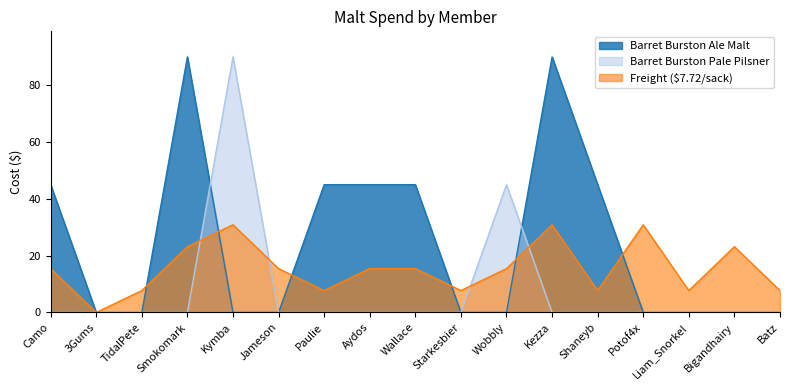

How many data points in Barret Burston Pale Pilsner are above 0?

2